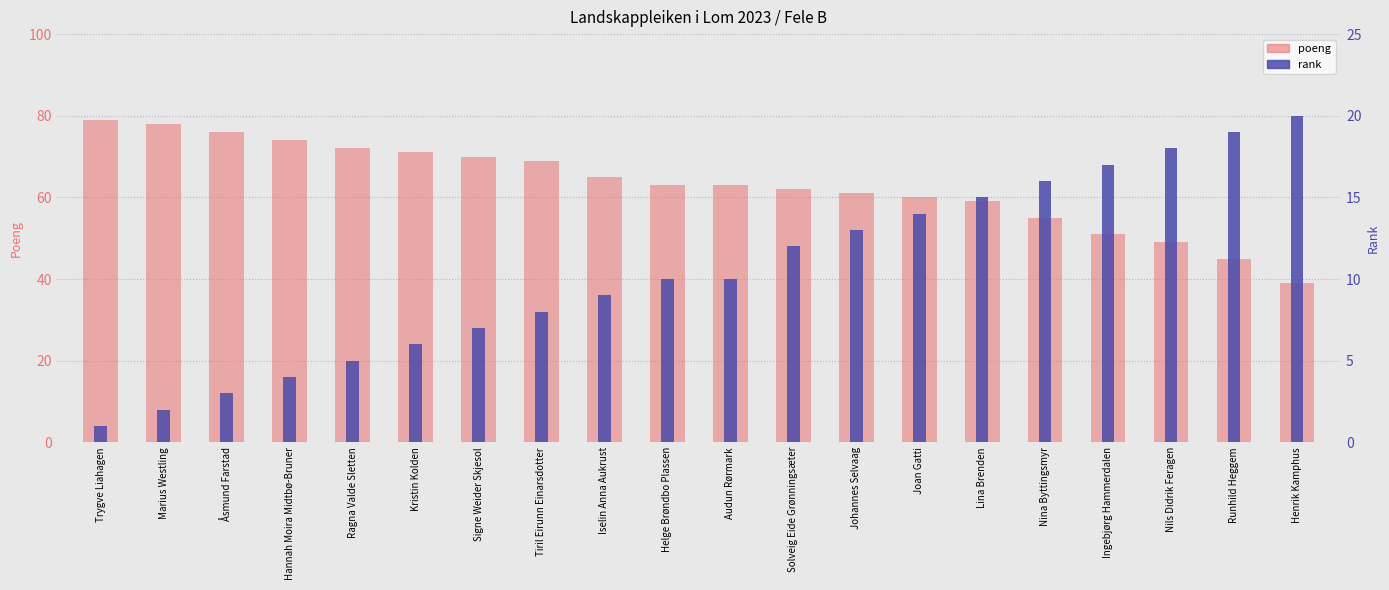

At how many categories does at least one series exceed 25?

20